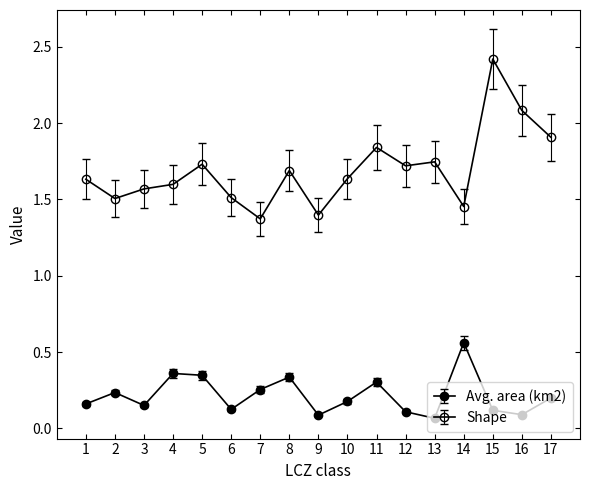

Does the chart have visible grid lines?

No